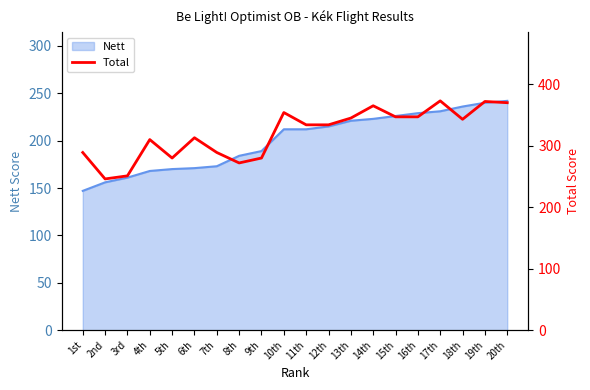

True or false: the data has more than 1 interior local peaks.

True